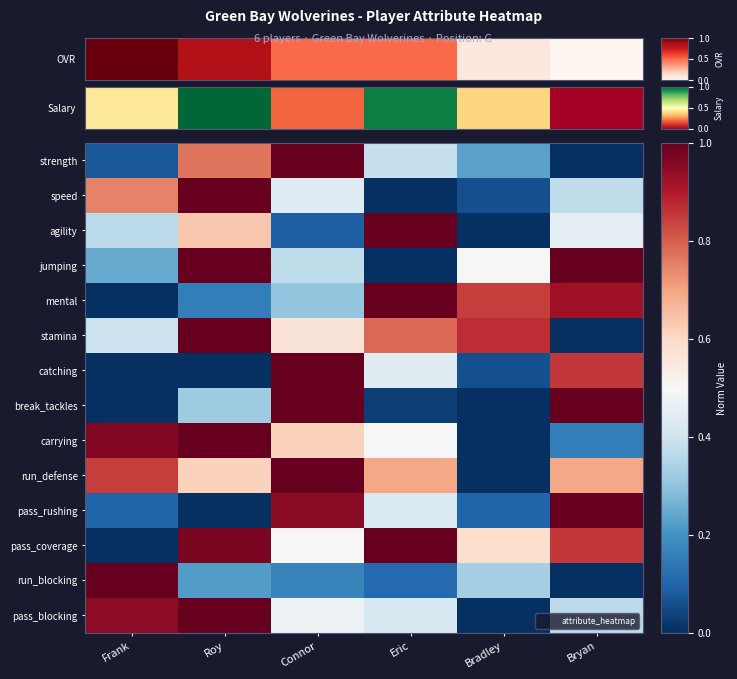

What is the maximum value shown in the chart?

1.0